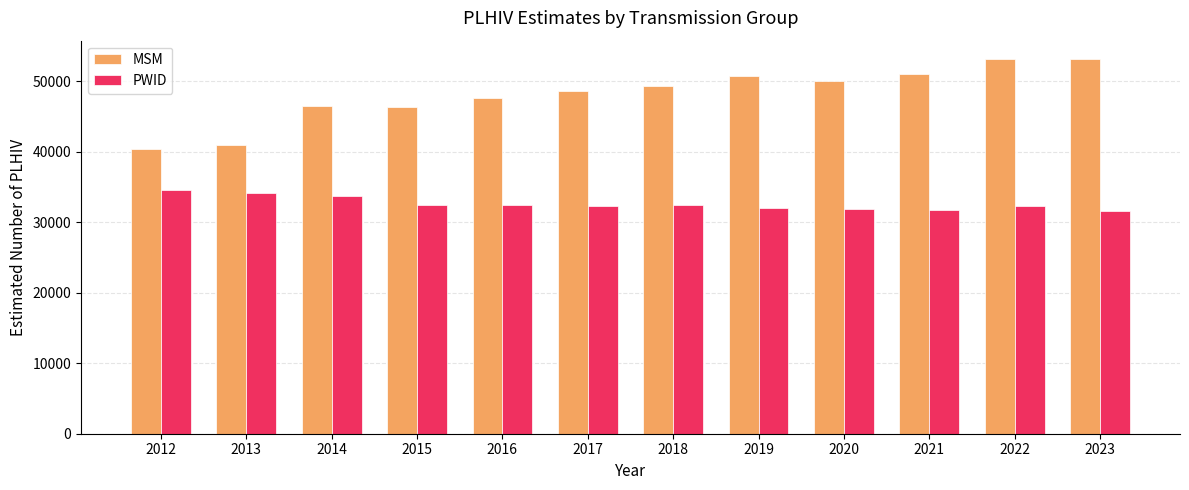

What is the total value across all series at 2014?

80196.8